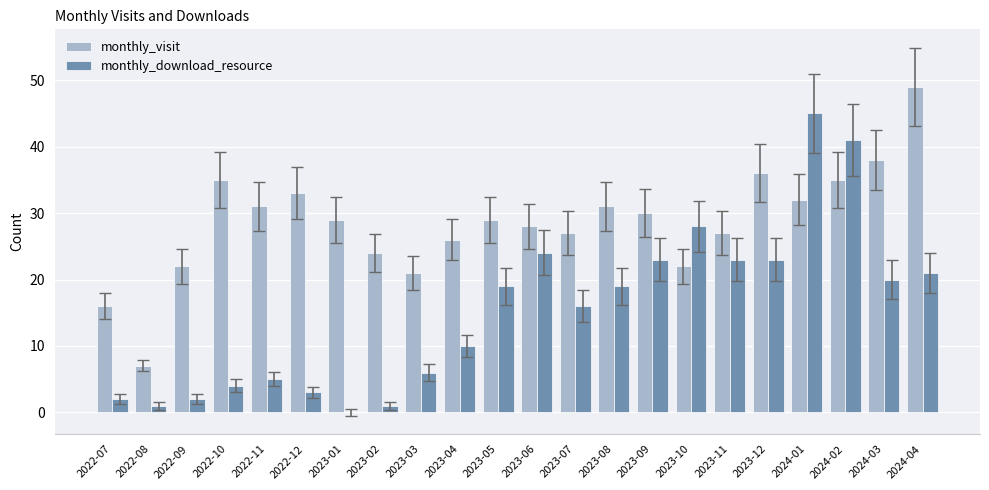

Is it true that monthly_download_resource equals 7 at 2023-05?

False